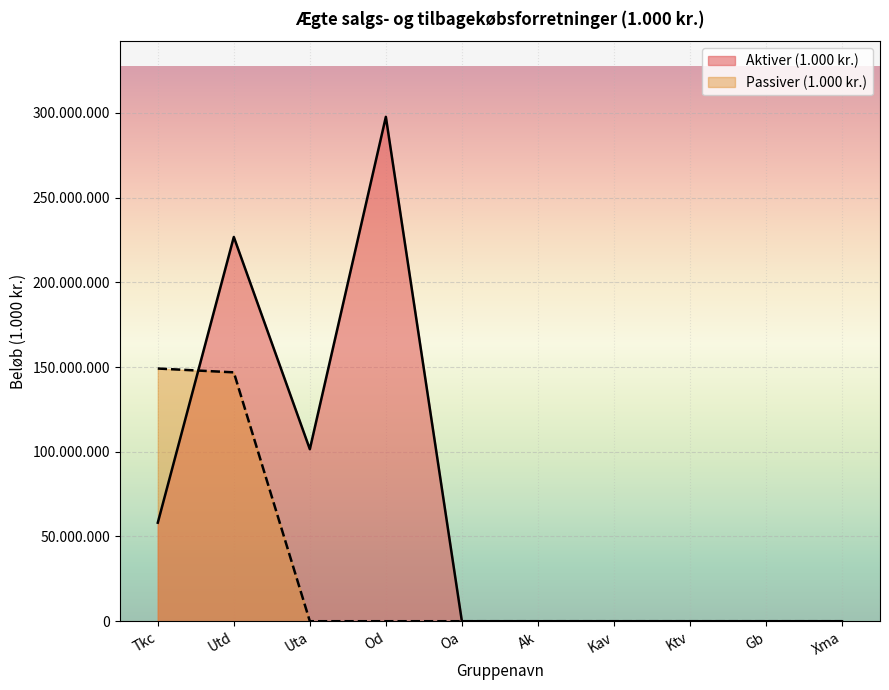

Is it true that Aktiver (1.000 kr.) equals 70055042 at Utd?

False